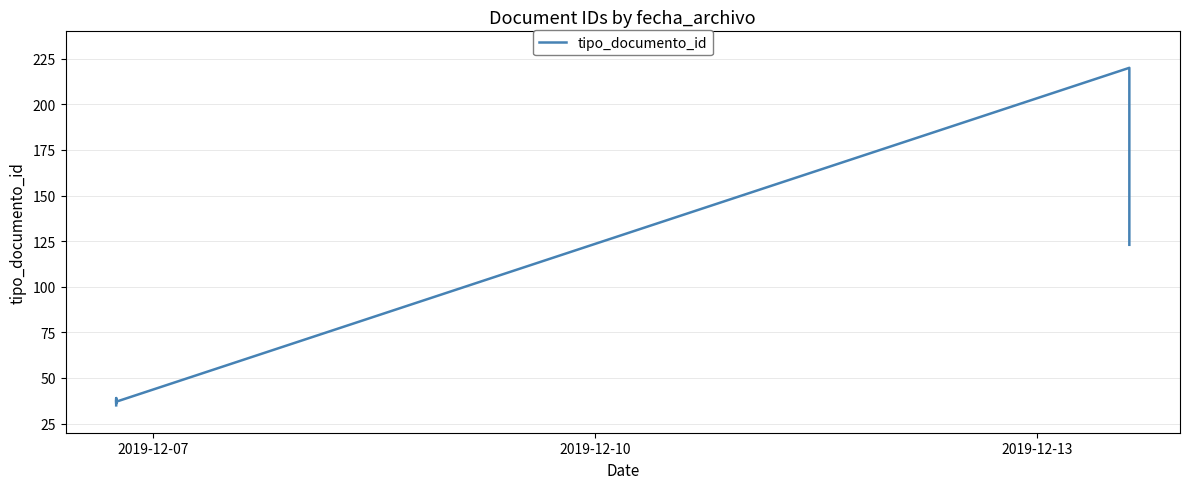

How many lines are shown in the chart?

1